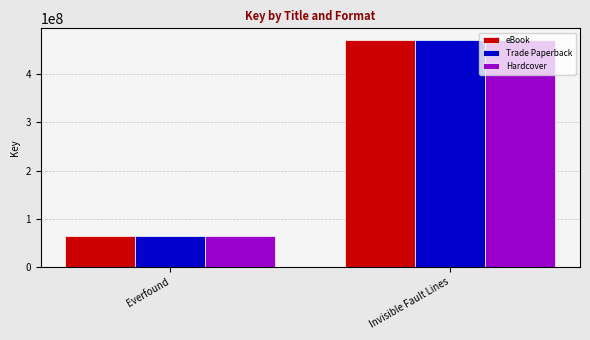

How many Hardcover values are between 63436859 and 471503244?

2